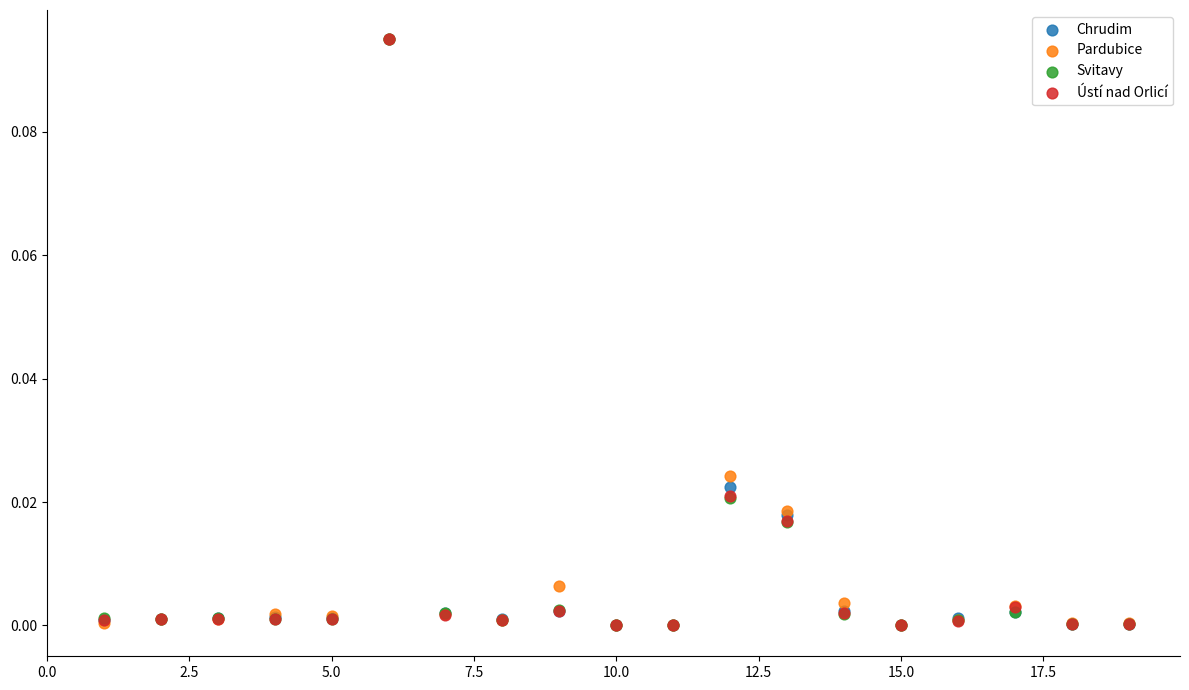

What are all the series names shown in the legend?

Chrudim, Pardubice, Svitavy, Ústí nad Orlicí